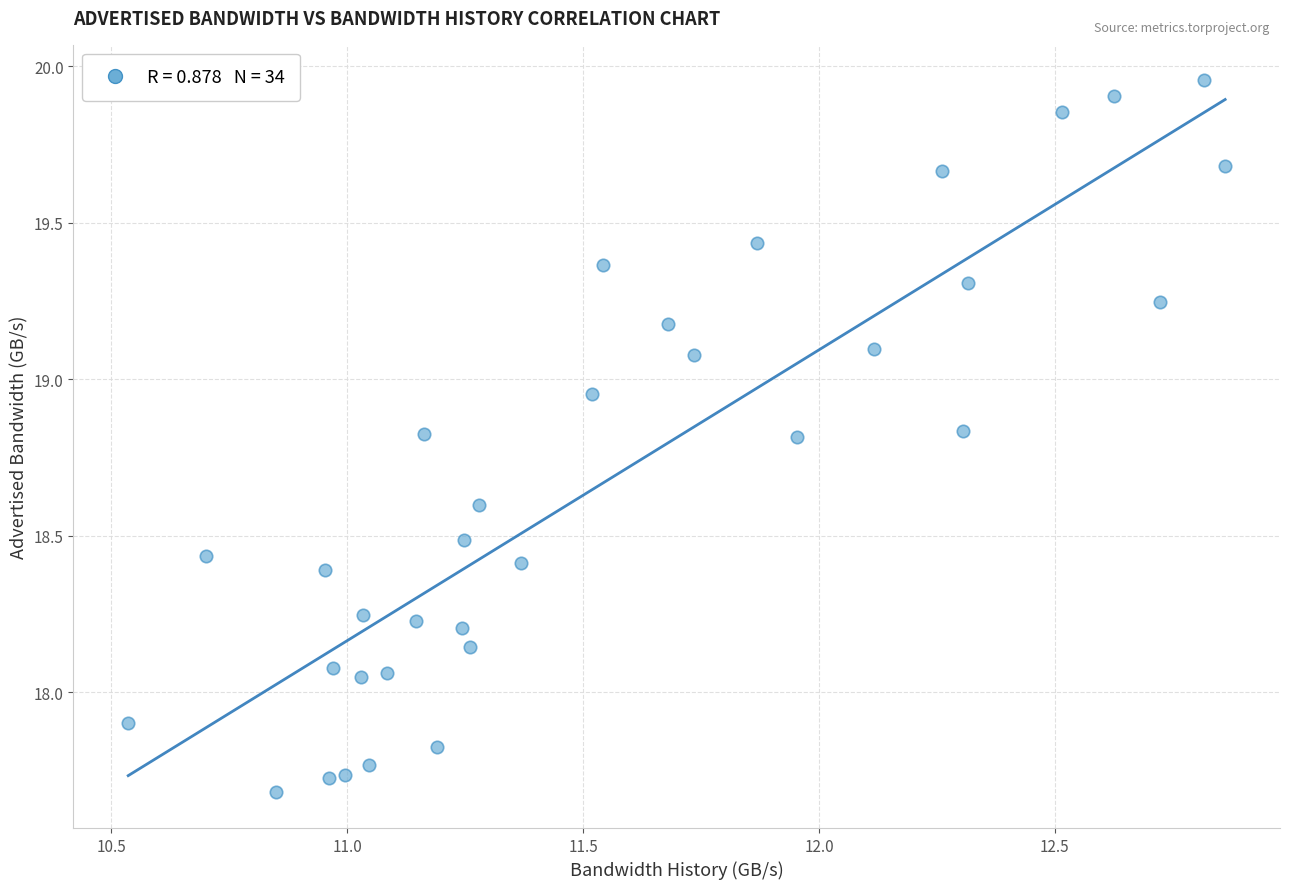

What is the range of Y values (max minus min)?

2.3